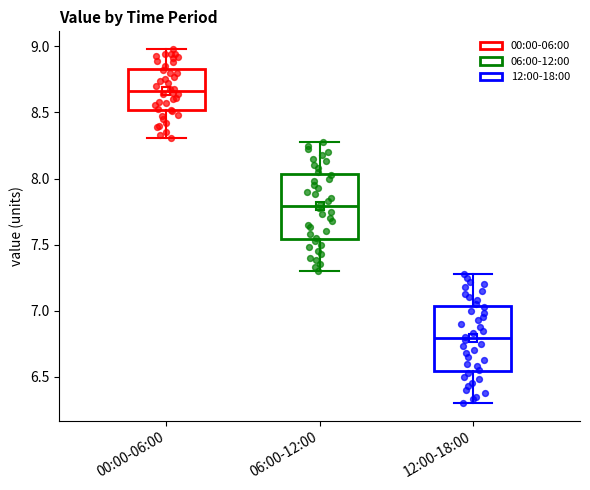

Reading left to right, transcribe this box plot: for each box, give where its median line is, the range the box spans, and where its two whiskers end, as read against the y-axis. The values are not printed on the chart, so give them approximately, as read against the axis.

00:00-06:00: median 8.65, box 8.50 to 8.85, whiskers 8.30 to 9.00
06:00-12:00: median 7.80, box 7.55 to 8.05, whiskers 7.30 to 8.30
12:00-18:00: median 6.80, box 6.55 to 7.05, whiskers 6.30 to 7.30